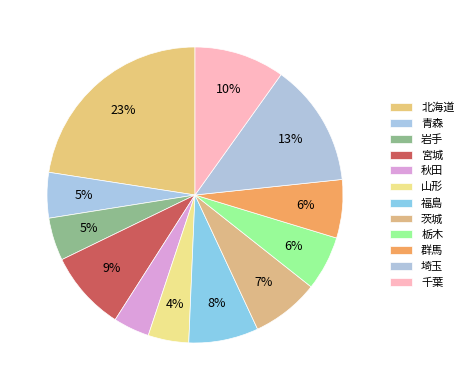

True or false: 茨城 accounts for 7% of the total.

True